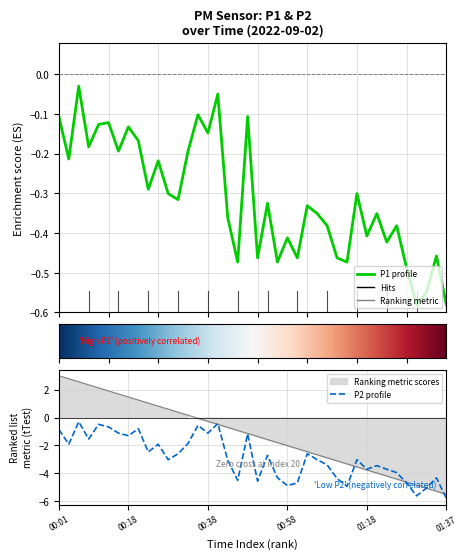

Rank the series by their maximum value, from highest to lowest.

P1, P2